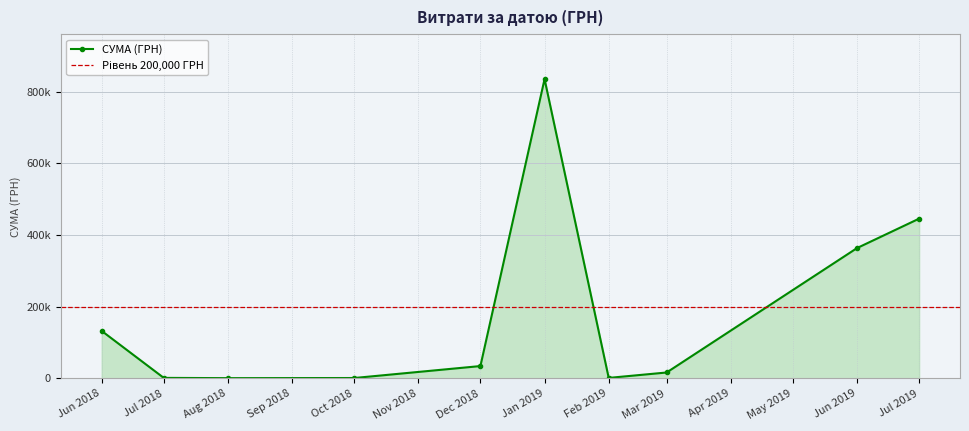

How many distinct data groups are displayed?

1